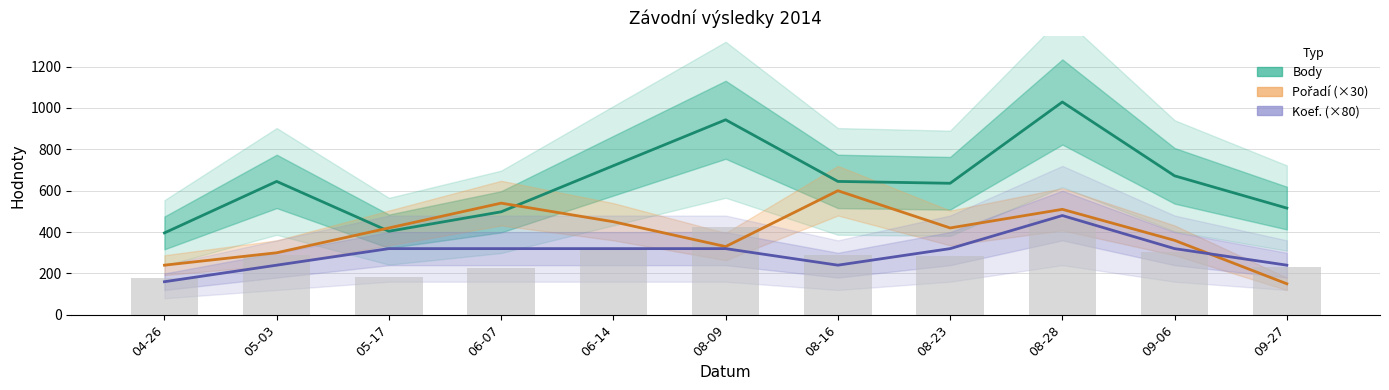

Between 09-27 and 04-26, which is larger?

09-27